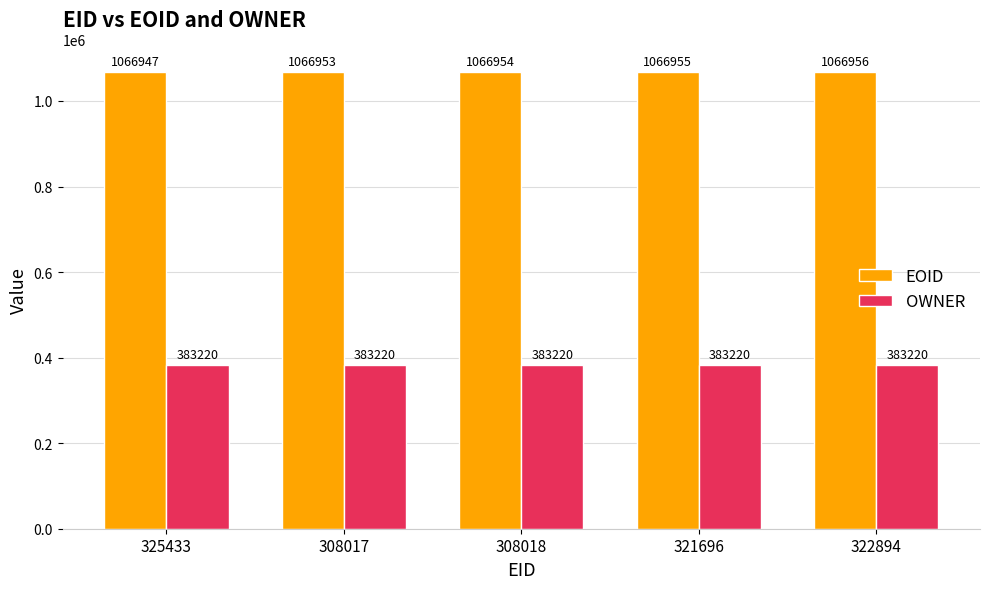

Which series changed the most between 325433 and 321696?

EOID